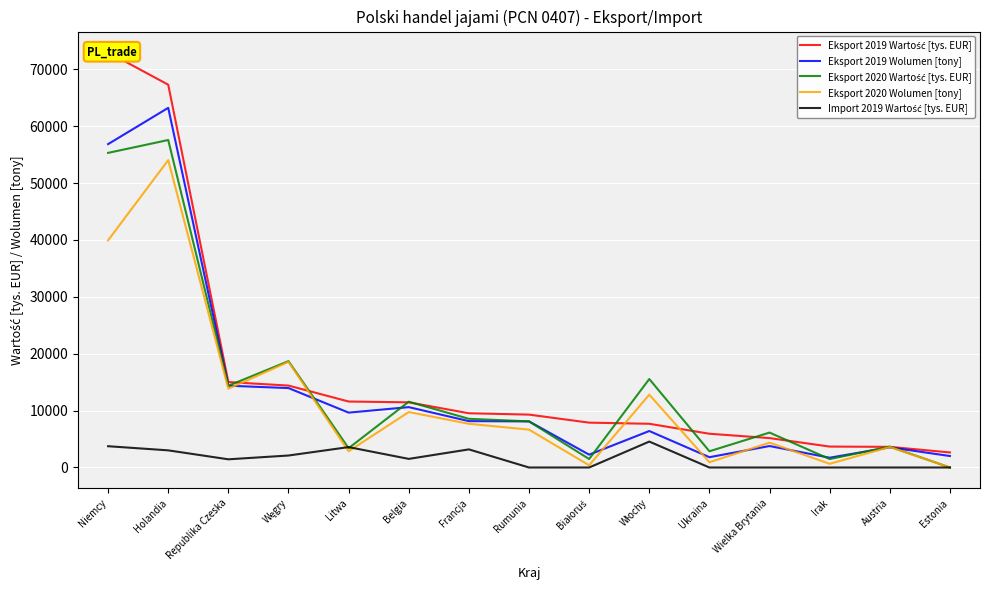

What is the value of the Eksport 2019 Wolumen [tony] point at the 9th from the left?

2255.2